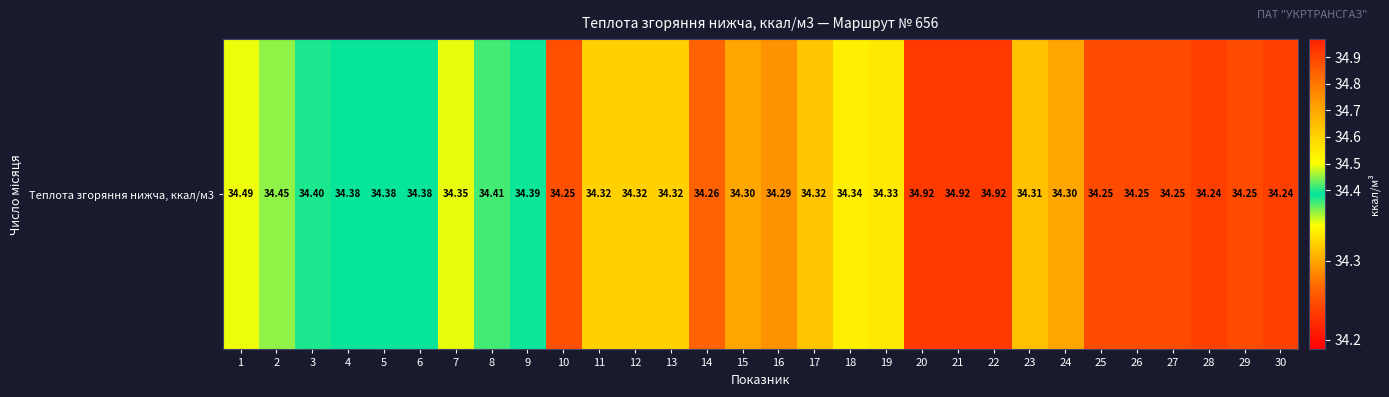

Which category has the lowest value across all series?

28